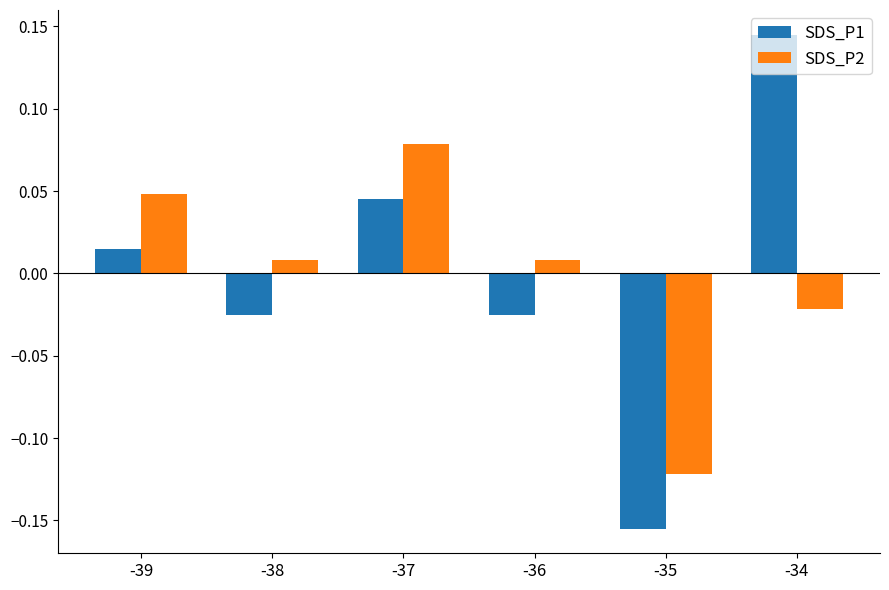

Rank the series by their maximum value, from highest to lowest.

SDS_P1, SDS_P2